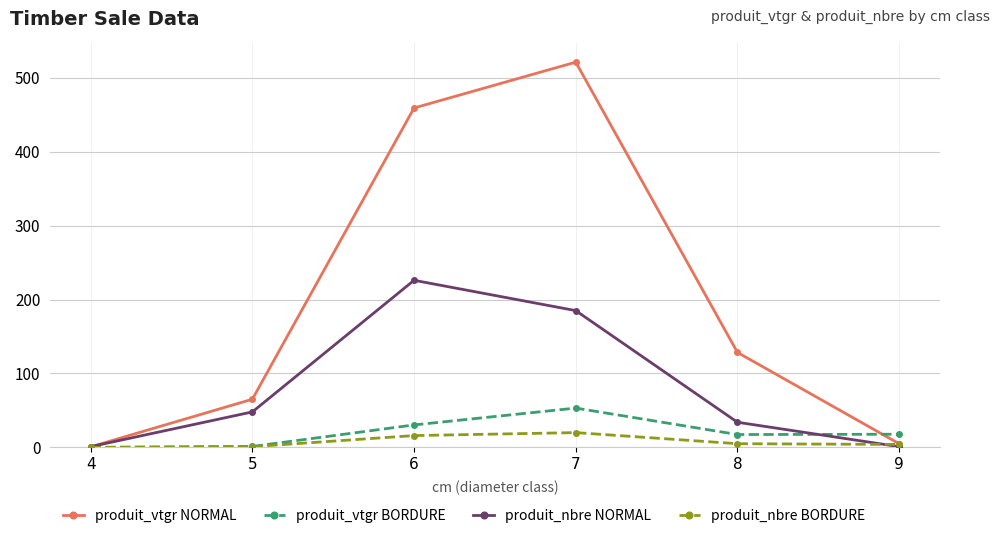

What is the average value of the produit_vtgr NORMAL series?

196.6